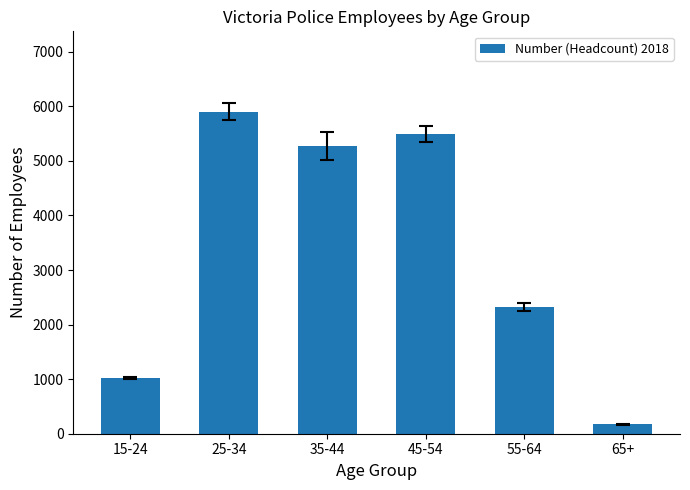

What is the greatest value displayed?

5899